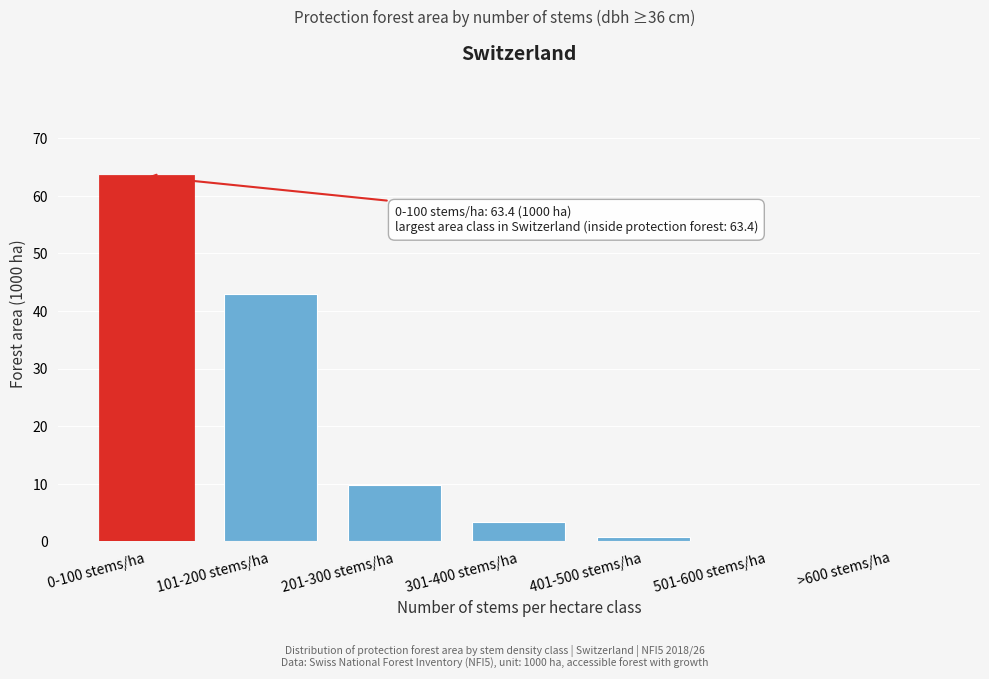

Reading left to right, list all the values displayed in this chart.

0-100 stems/ha=63.4	101-200 stems/ha=43.0	201-300 stems/ha=9.8	301-400 stems/ha=3.3	401-500 stems/ha=0.7	501-600 stems/ha=0.0	>600 stems/ha=0.0